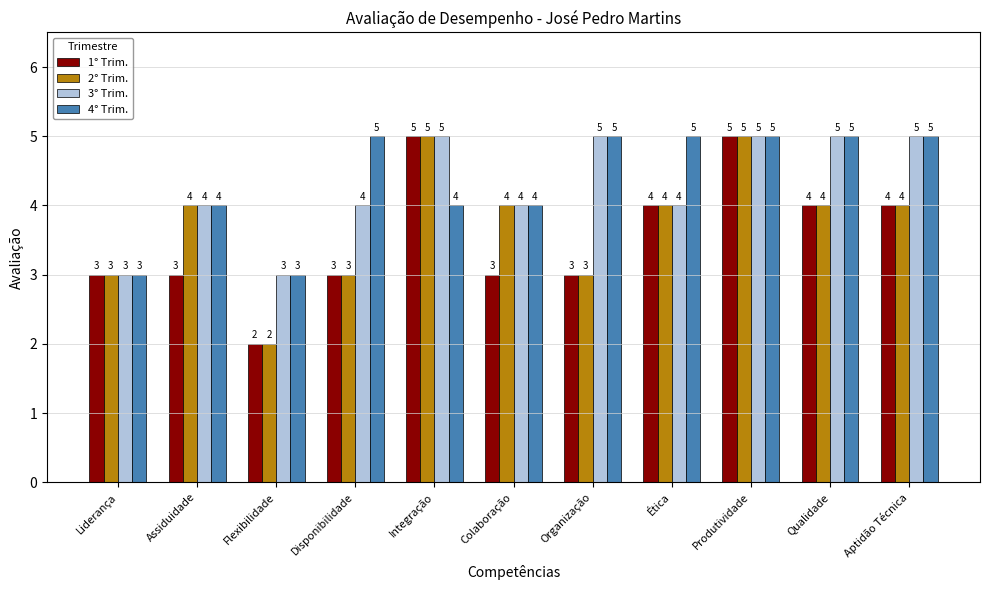

The value of 3° Trim. at Ética is 2. True or false?

False